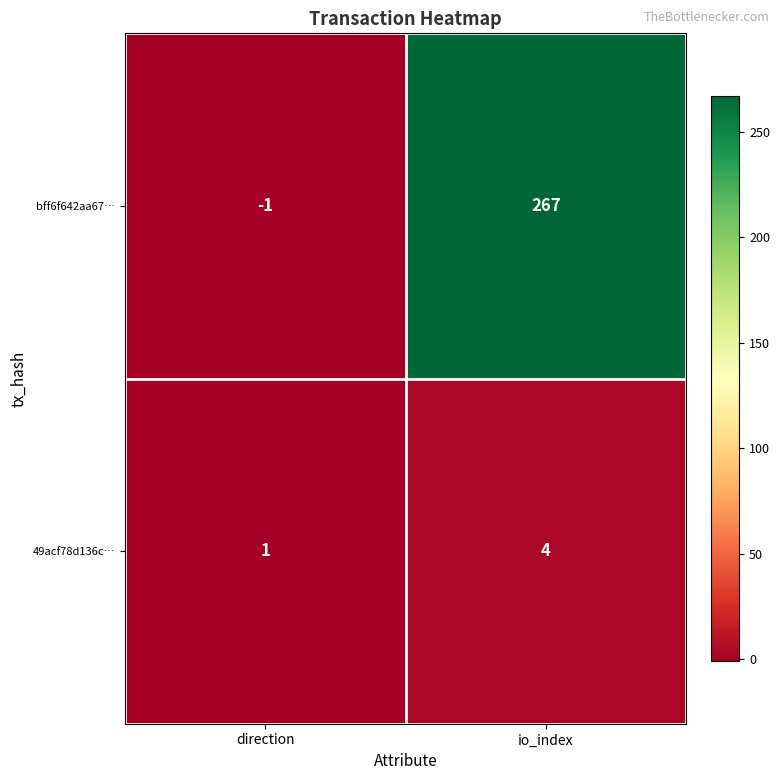

Reading left to right, what are all the values shown in this chart?

bff6f642aa67…: direction=-1	io_index=267
49acf78d136c…: direction=1	io_index=4